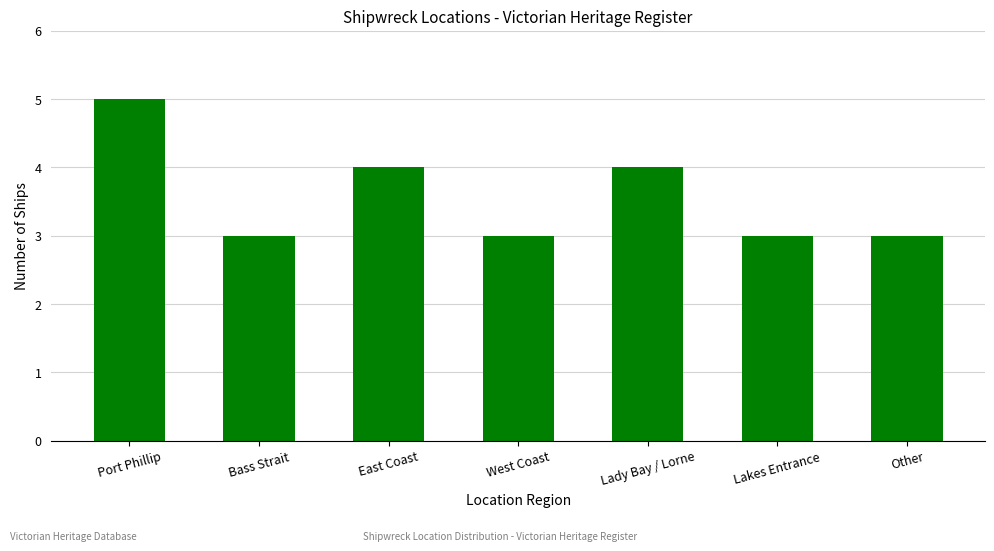

How many bars are there in total?

7